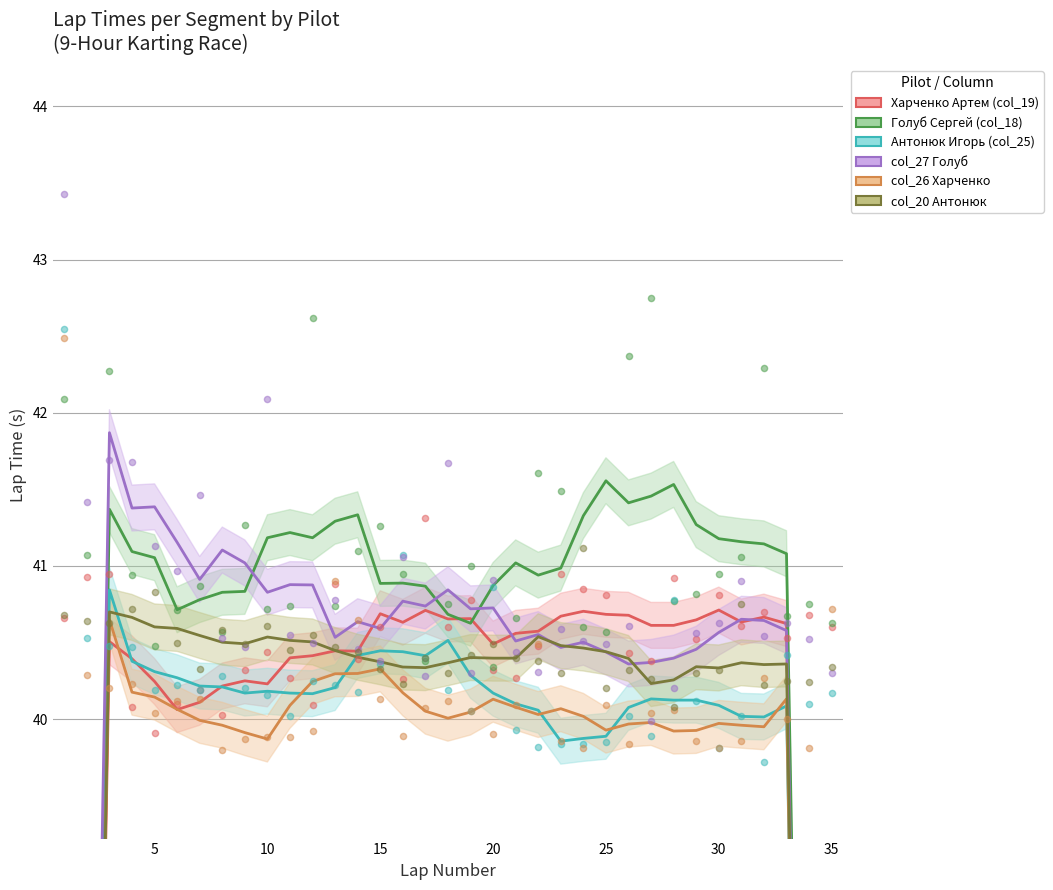

At how many categories does at least one series exceed 26?

33